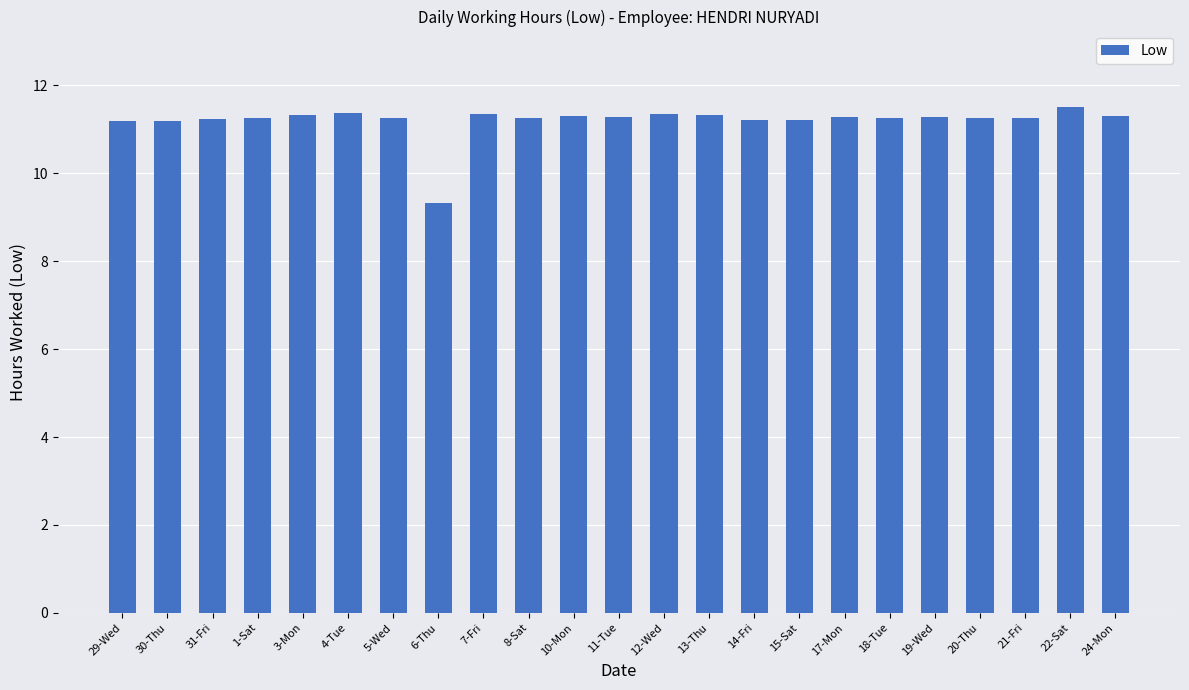

The value at 29-Wed is 11.2. True or false?

True